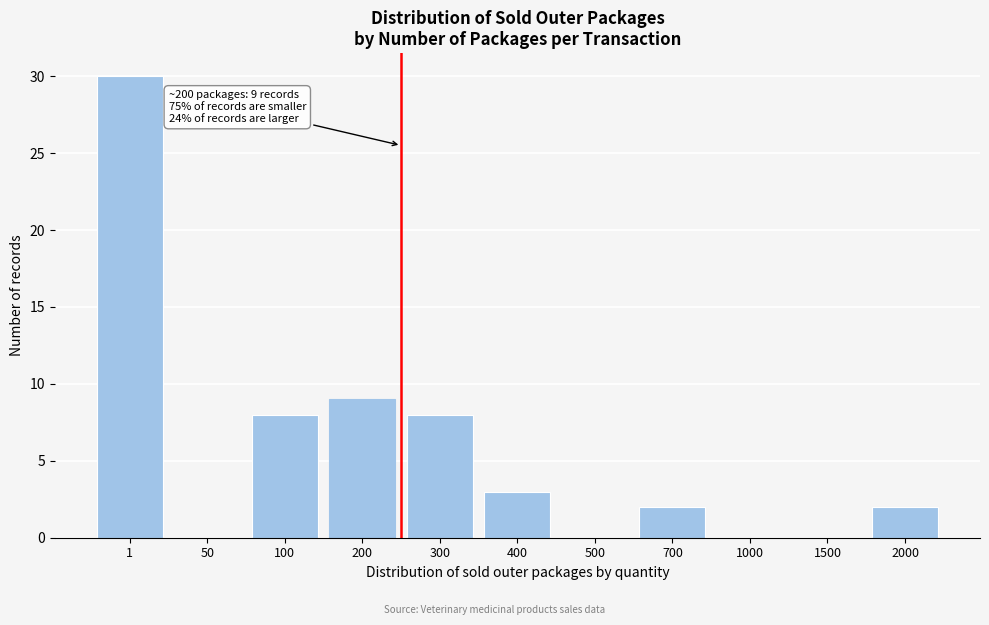

Which has a higher value, 200 or 2000?

200